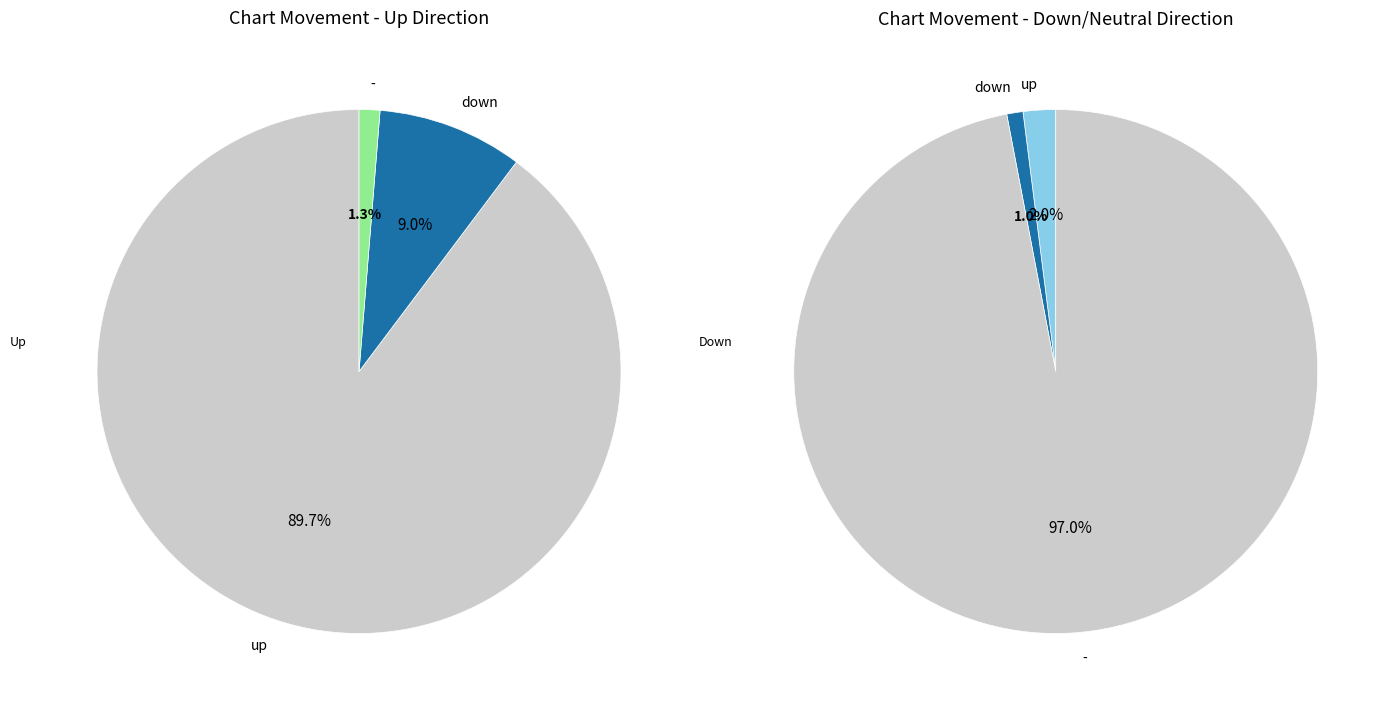

True or false: down accounts for 1% of the total.

False